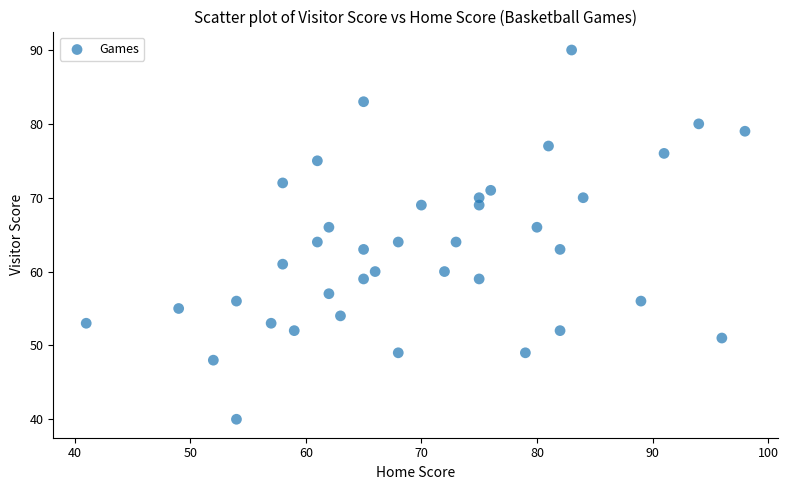

What is the range of X values (max minus min)?

57